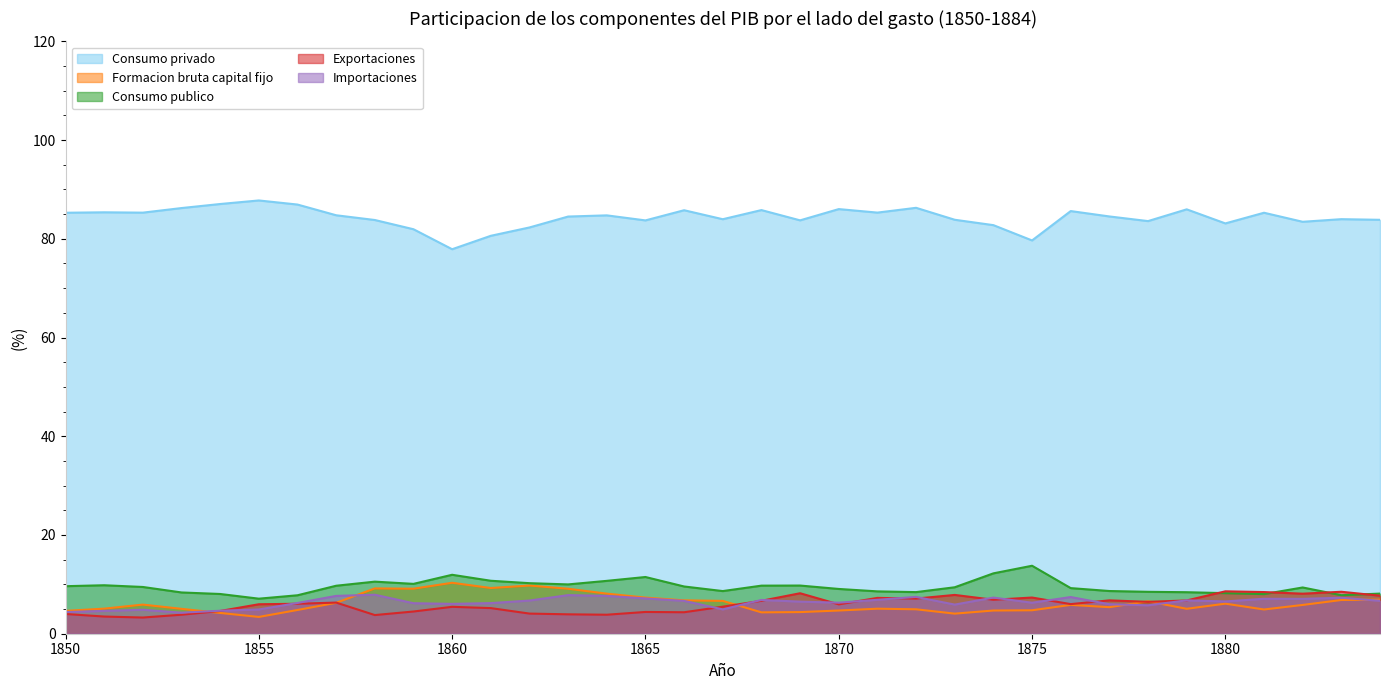

In Importaciones, how many points are lower than both neighbors (excluding endpoints)?

9